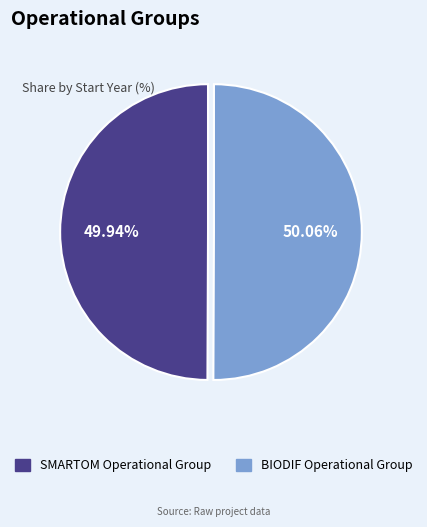

Combined, what portion of the pie is BIODIF Operational Group and SMARTOM Operational Group?

100.0%